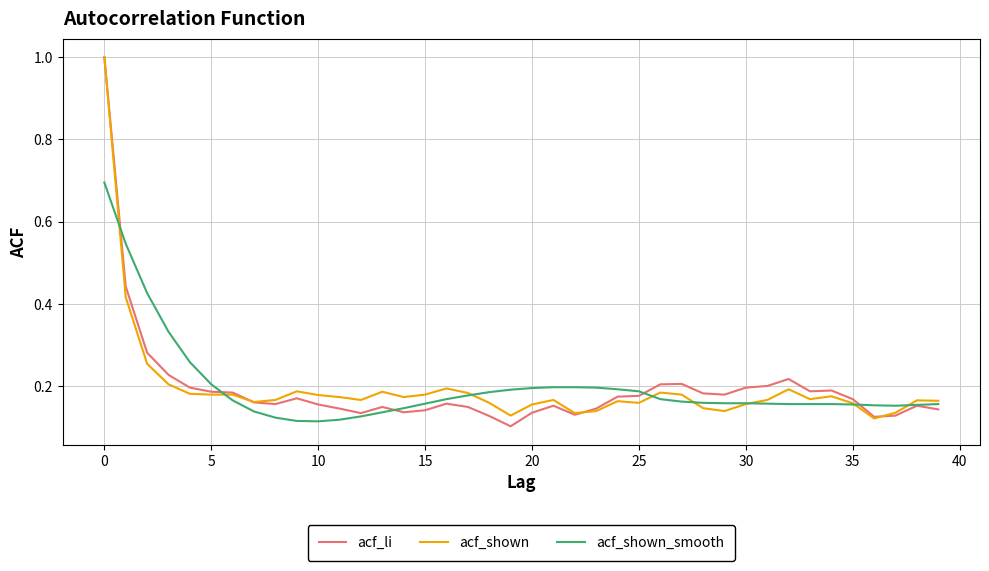

What is the maximum value for acf_shown_smooth?

0.7